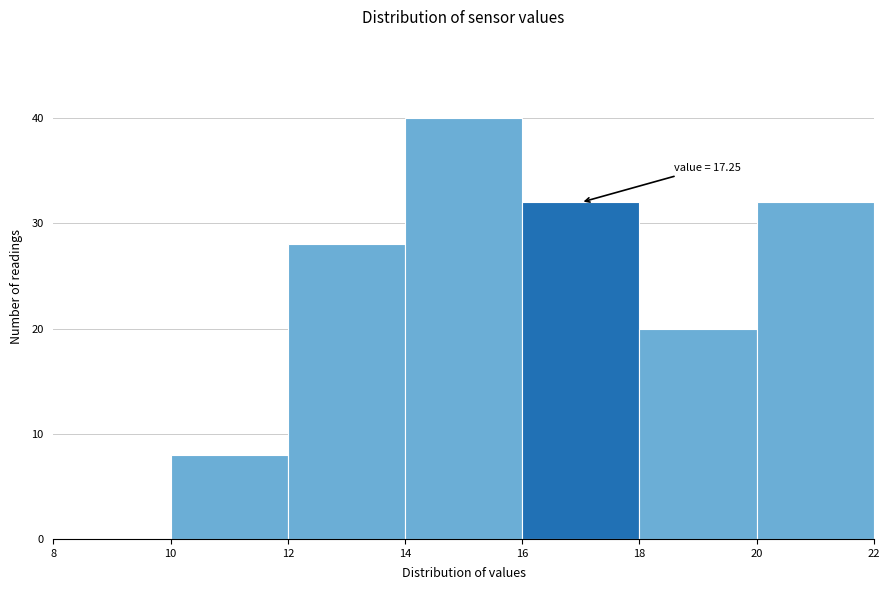

Which range on the x-axis has the tallest bar?

14 to 16